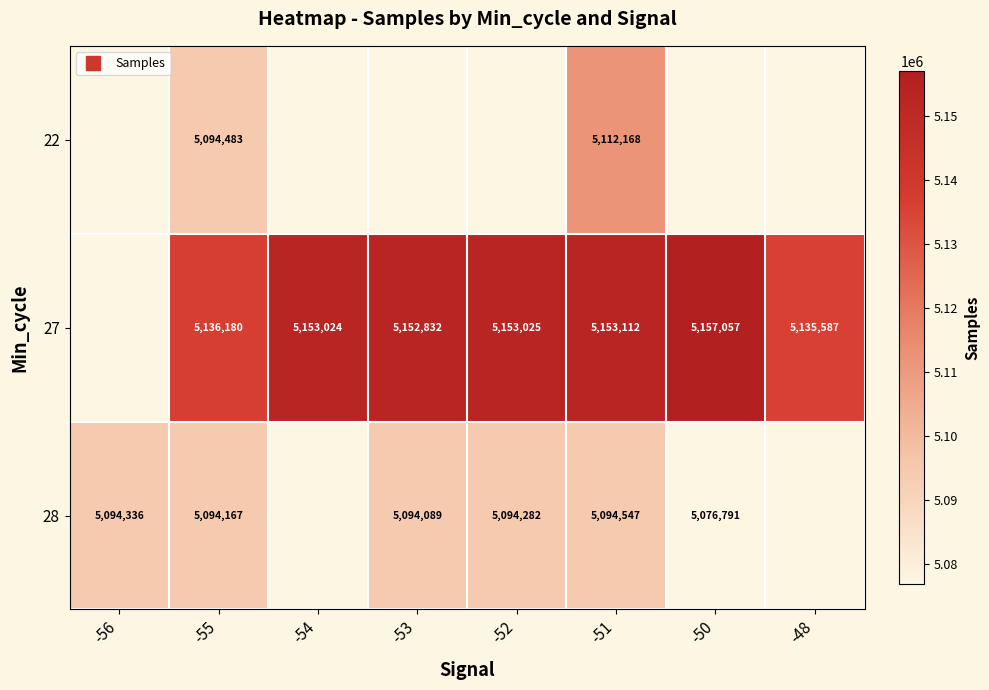

How many values in 28 are above zero?

6